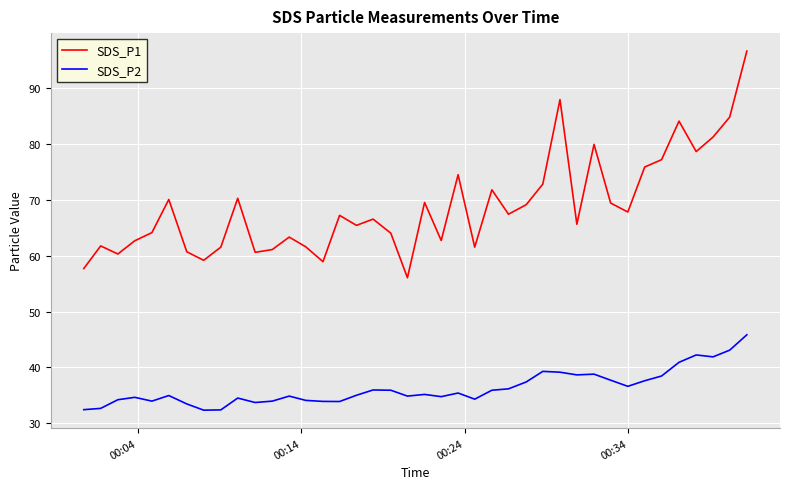

At how many categories does at least one series exceed 93?

1